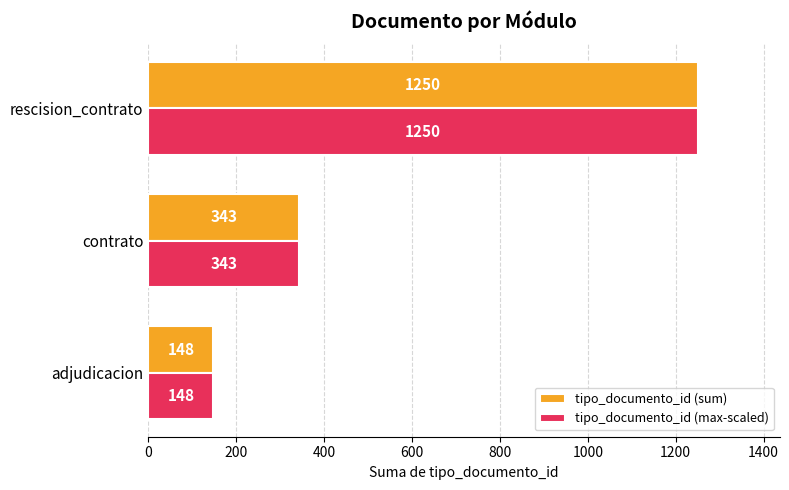

Rank the categories by tipo_documento_id (max-scaled) value from lowest to highest.

adjudicacion, contrato, rescision_contrato